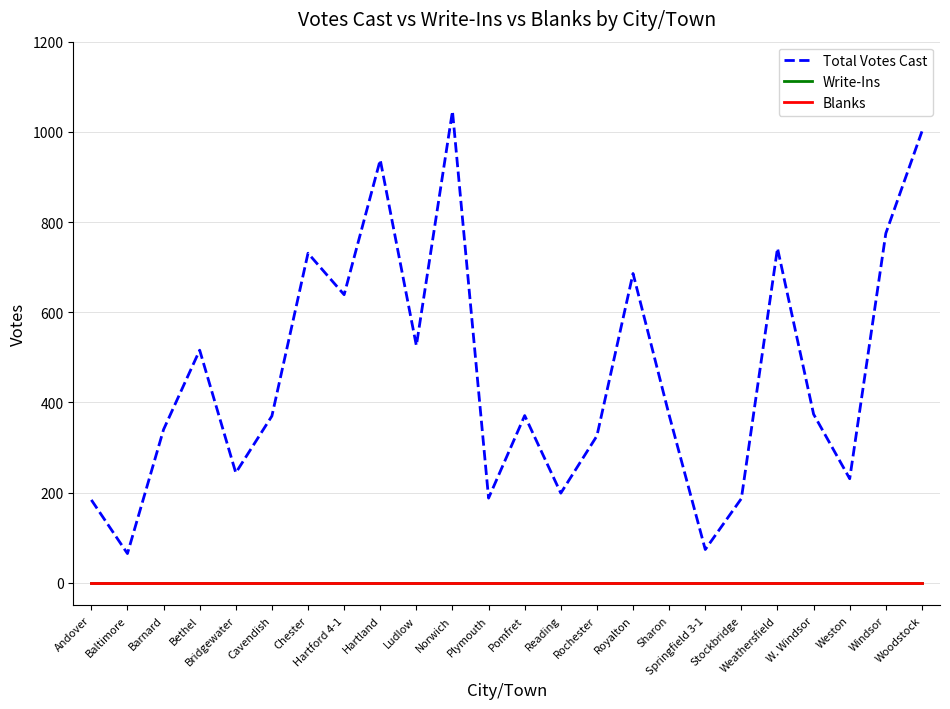

Reading right to left, extract all data points from this chart.

Total Votes Cast: 1001	775	231	374	742	187	74	372	686	326	199	371	188	1046	526	938	639	731	370	244	516	340	65	184
Write-Ins: 0	0	0	0	0	0	0	0	0	0	0	0	0	0	0	0	0	0	0	0	0	0	0	0
Blanks: 0	0	0	0	0	0	0	0	0	0	0	0	0	0	0	0	0	0	0	0	0	0	0	0